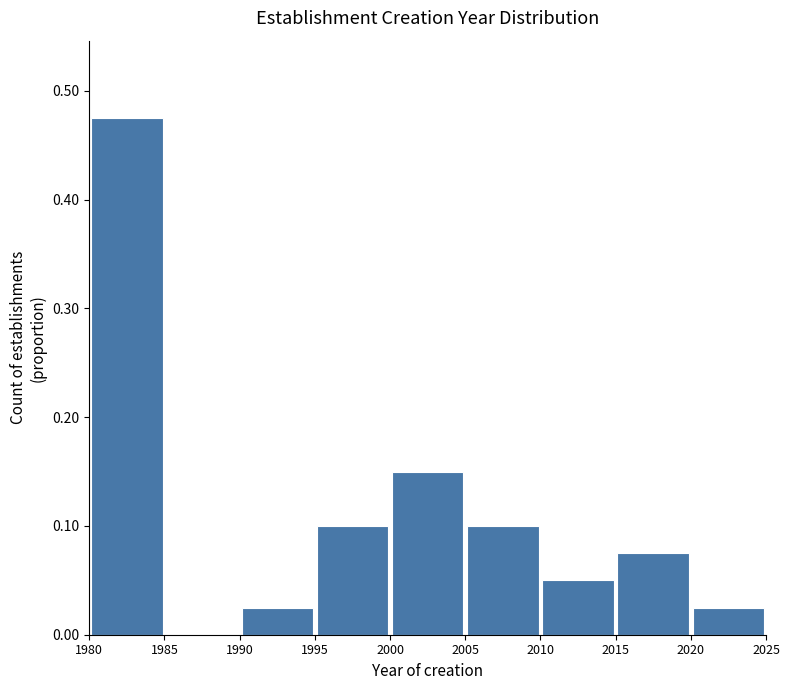

How tall is the bar that spans 1990 to 1995 on the x-axis? The values are not printed on the chart, so give them approximately, as read against the axis.

0.03